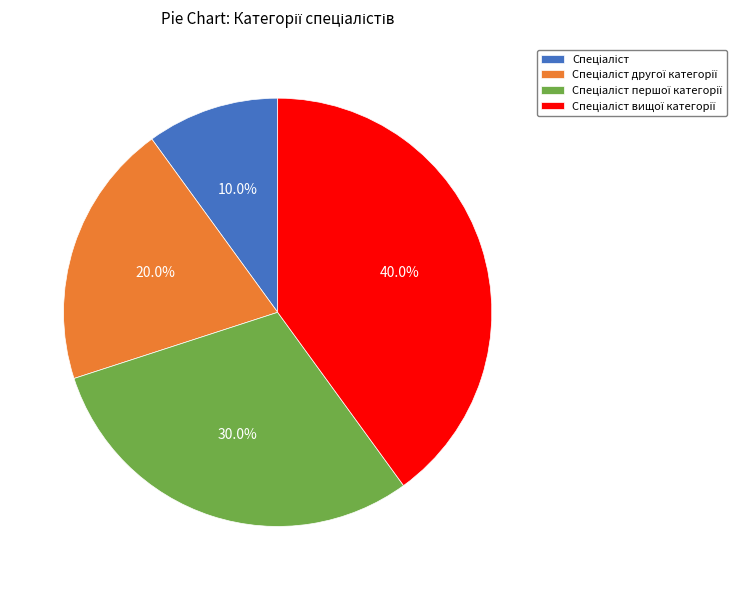

How many segments does this pie chart have?

4